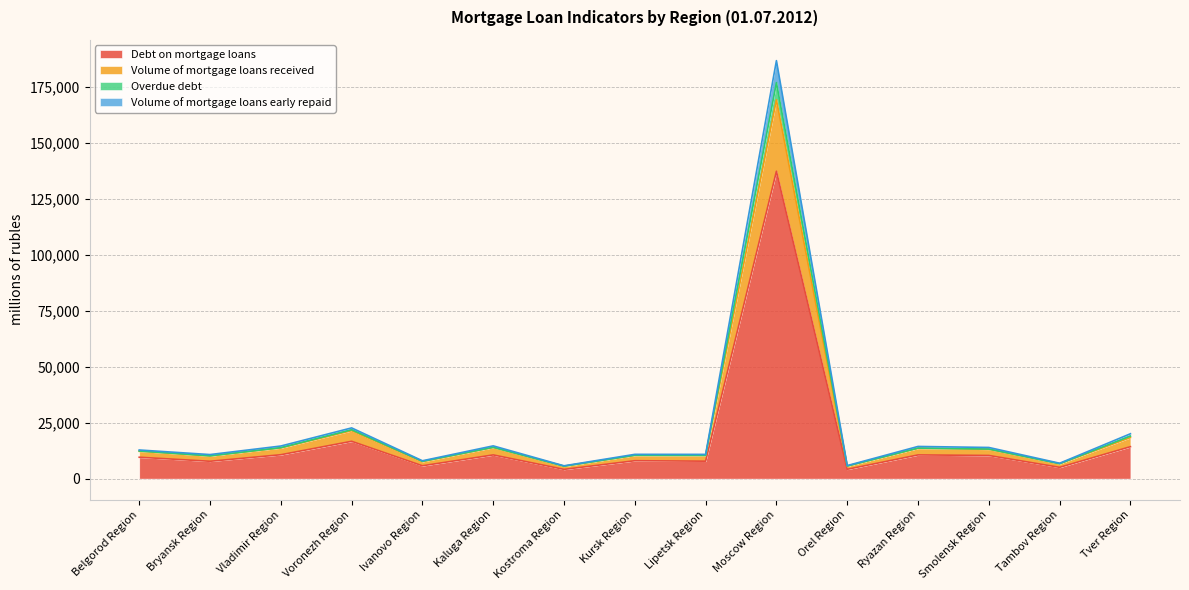

The value of Debt on mortgage loans at Ryazan Region is 10614. True or false?

True